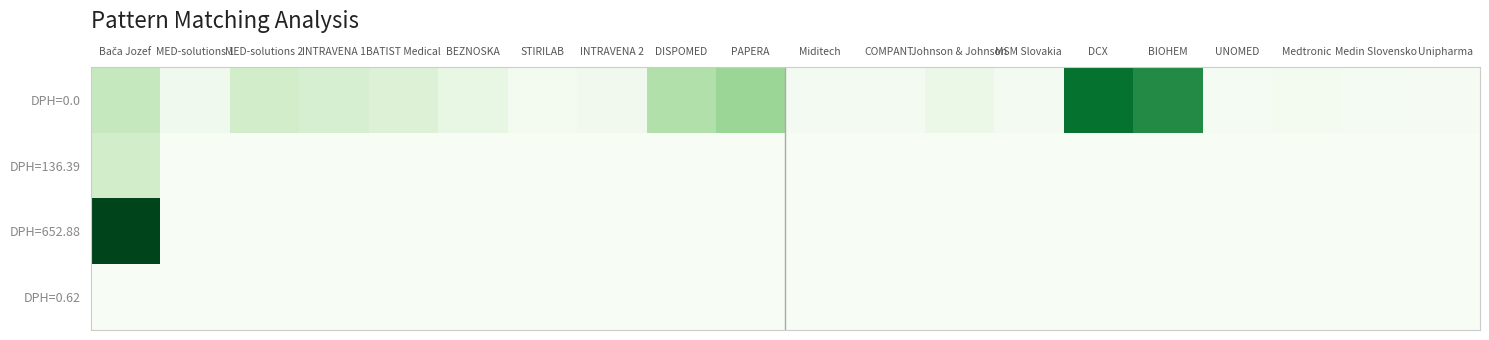

Which series has the largest total across all categories?

DPH=0.0